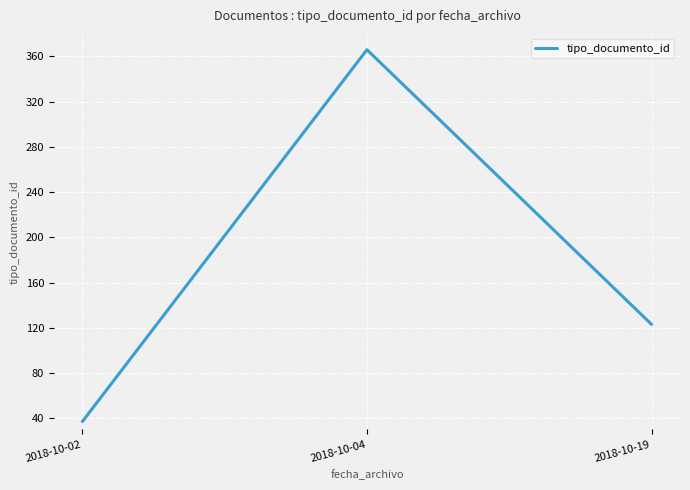

What is the ratio of the value at 2018-10-04 to the value at 2018-10-19?

3.0